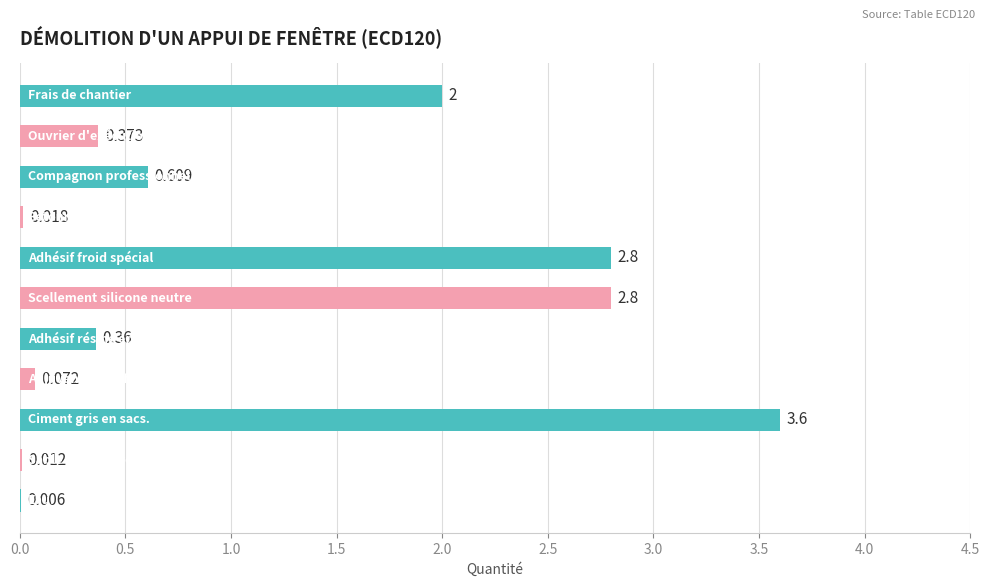

How many series are shown in this chart?

1